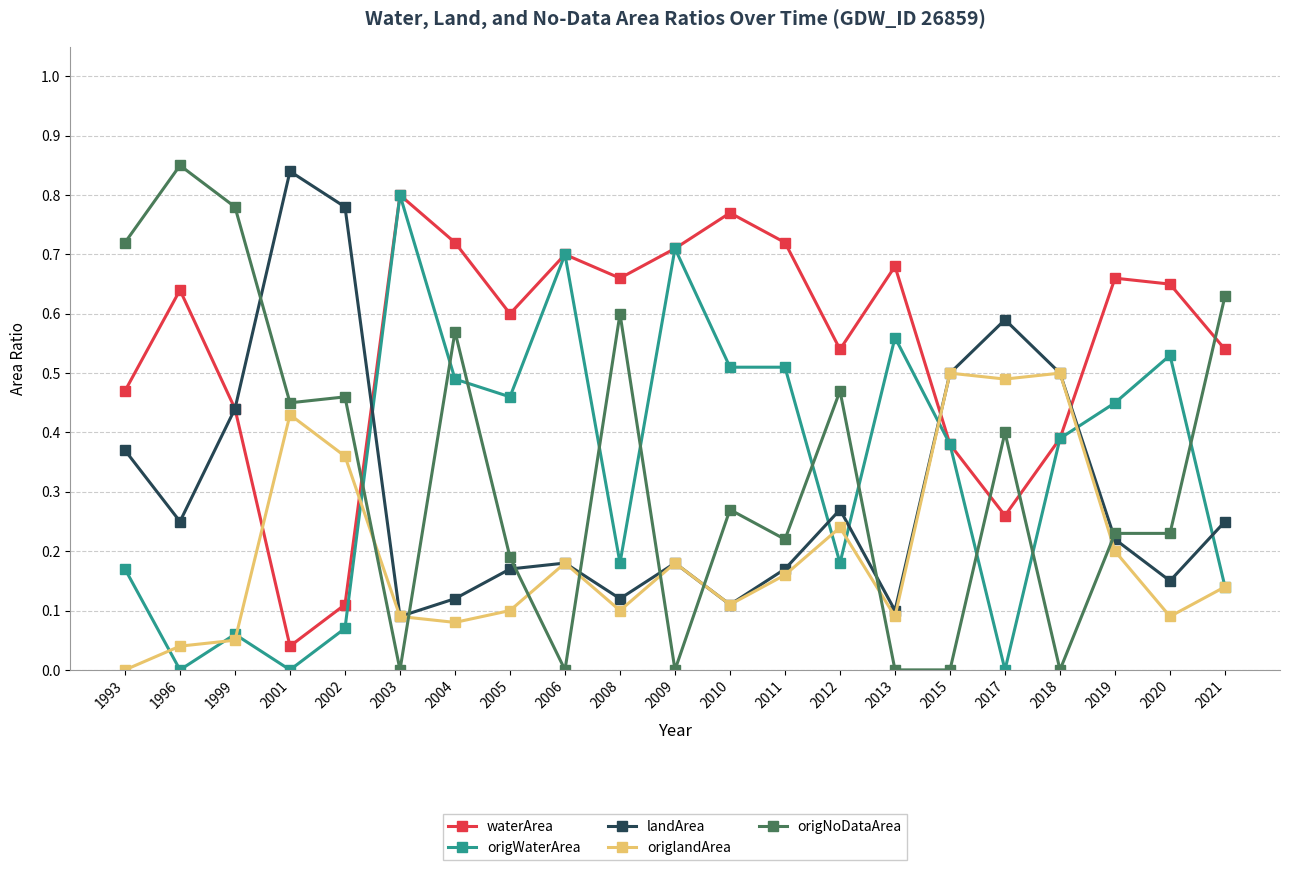

The landArea series shows 0.2 at 1999. True or false?

False